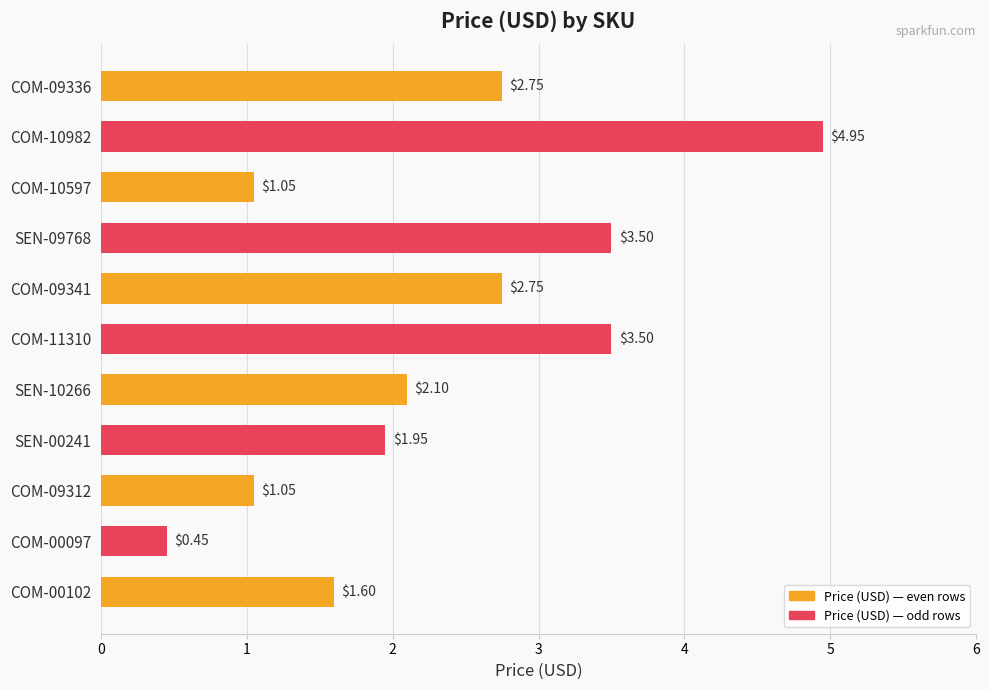

Which category has the highest value across all series?

COM-10982